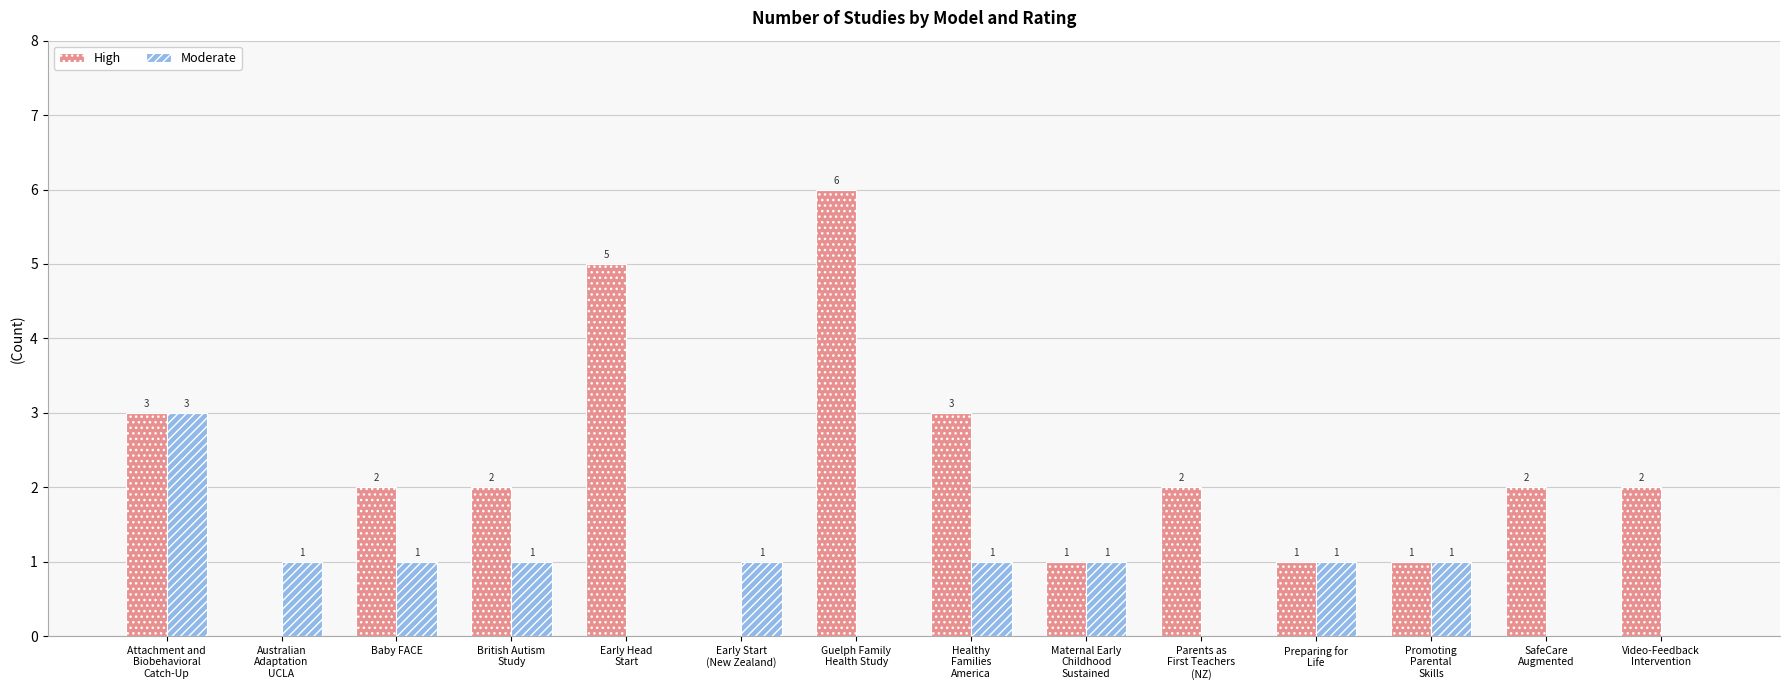

Is it true that High equals 1 at Baby FACE?

False